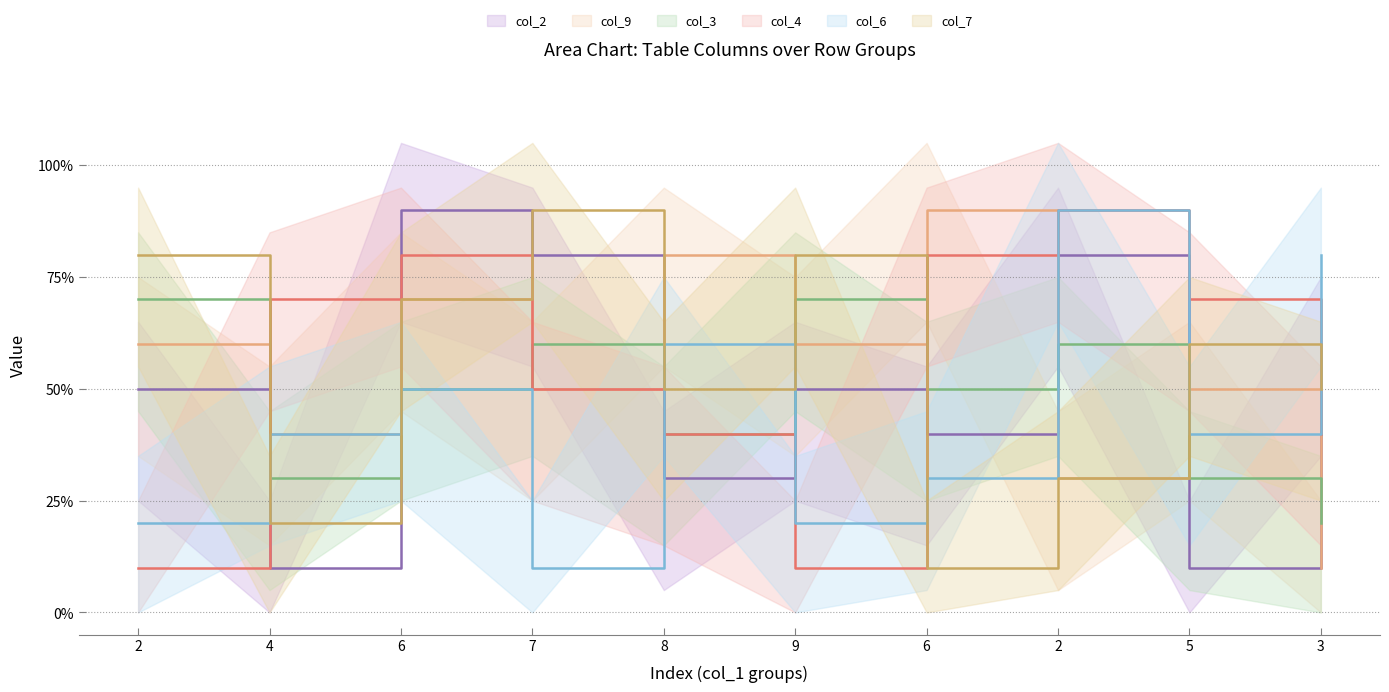

What is the label of the 9th point from the right?

4